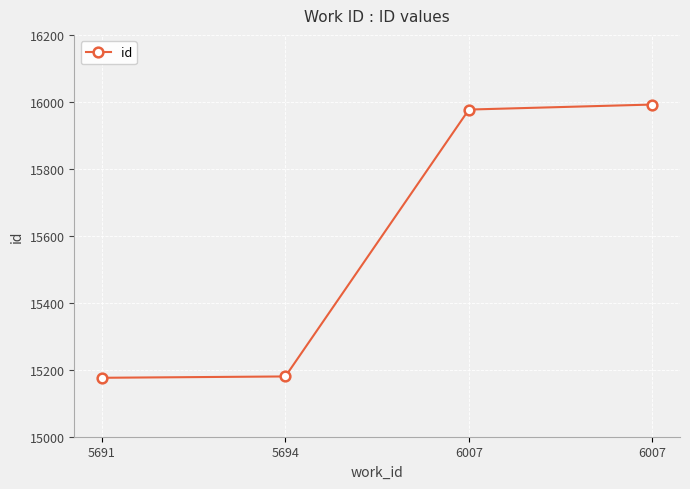

What is the maximum value shown in the chart?

15992